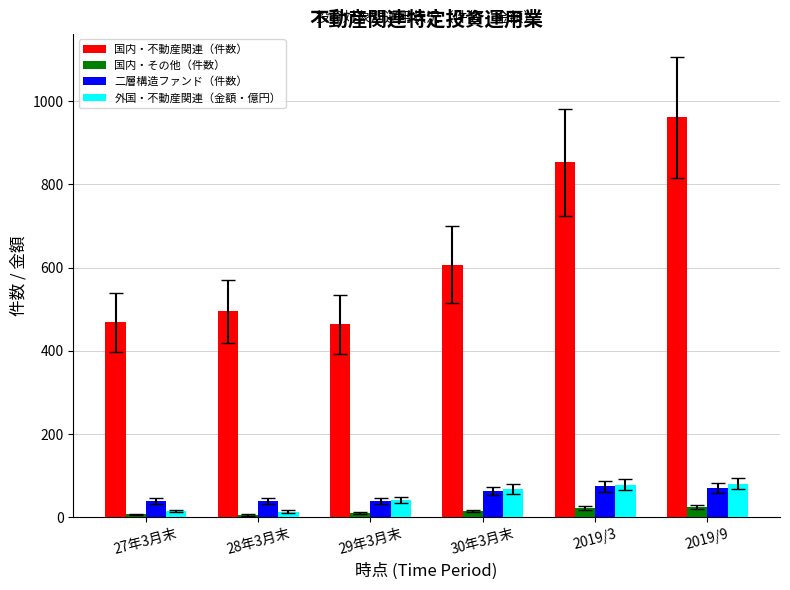

Between 27年3月末 and 29年3月末, which series saw the biggest shift?

外国・不動産関連（金額・億円）